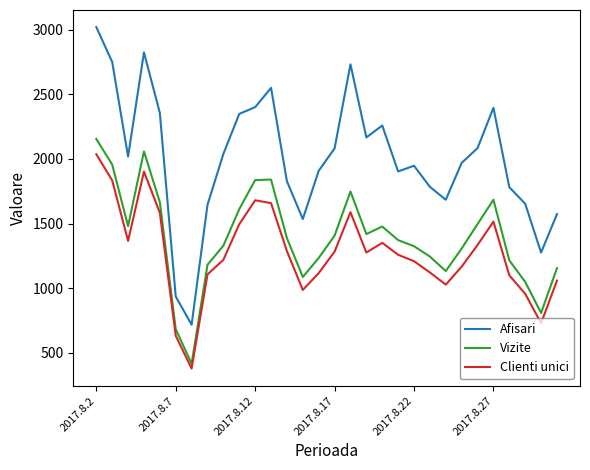

True or false: Vizite and Afisari intersect in this chart.

False